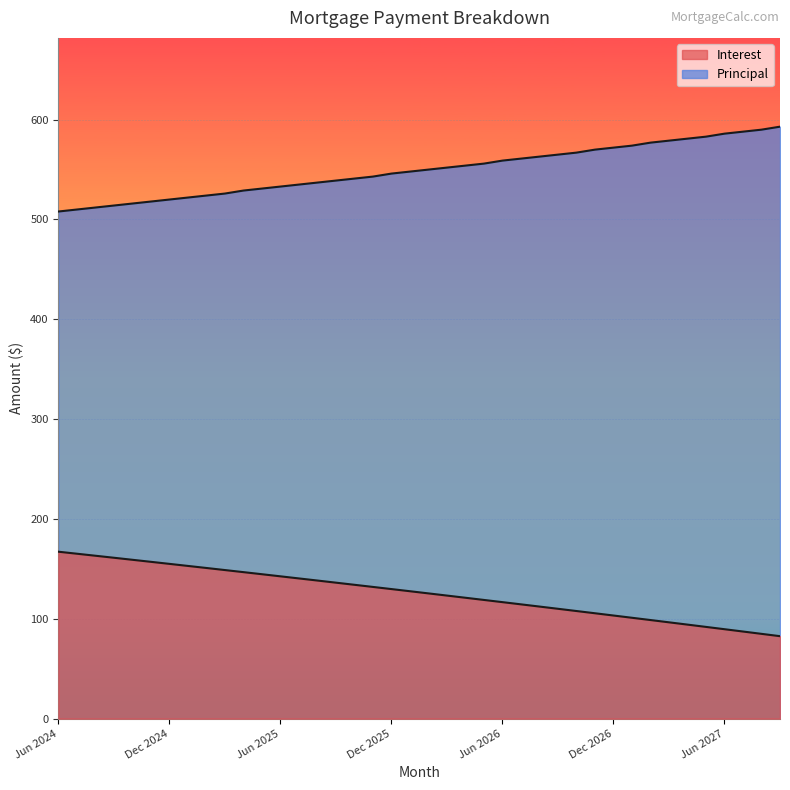

True or false: Principal and Interest intersect in this chart.

False